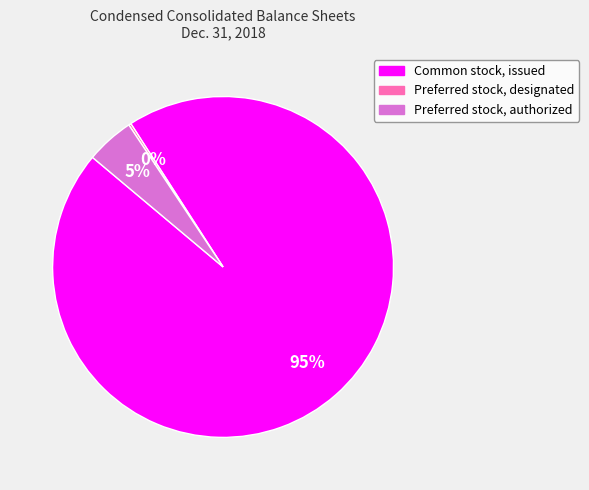

Which slice is the largest?

Common stock, issued